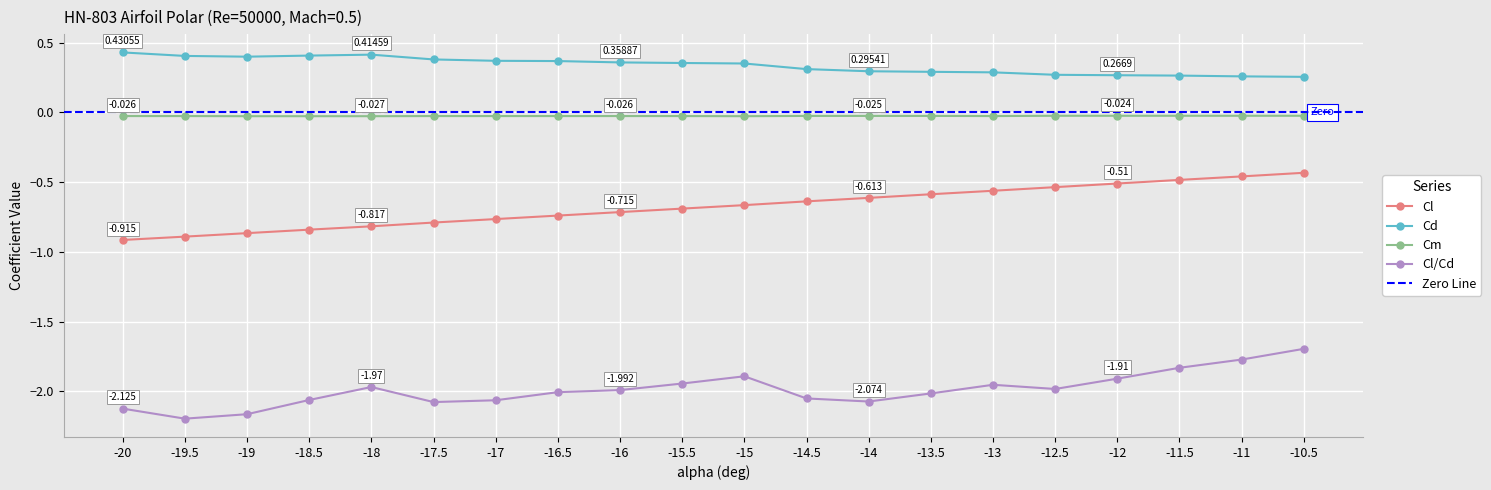

Count the number of categories in the chart.

20